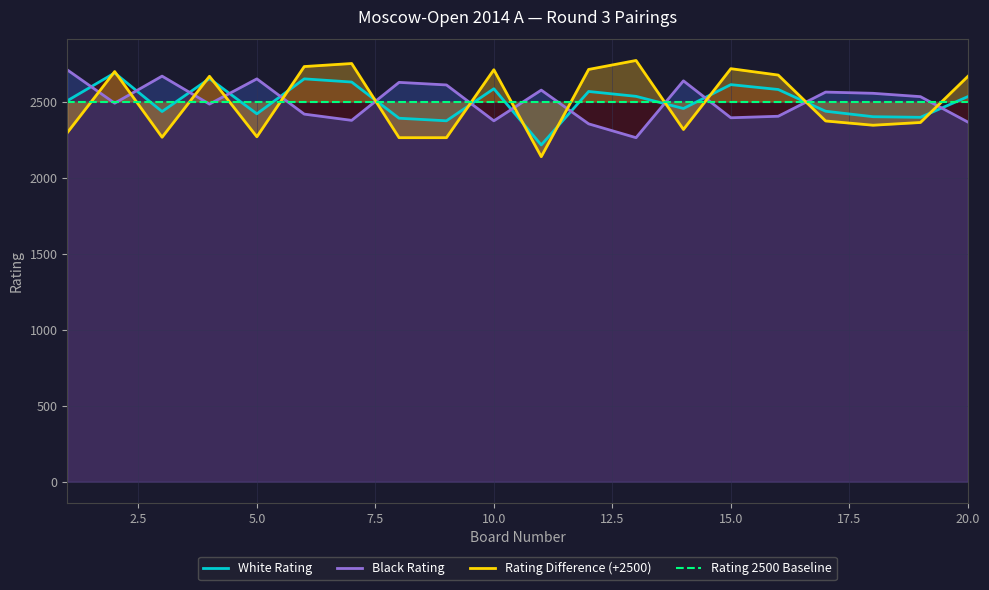

How many interior local valleys does the Black Rating series have?

6